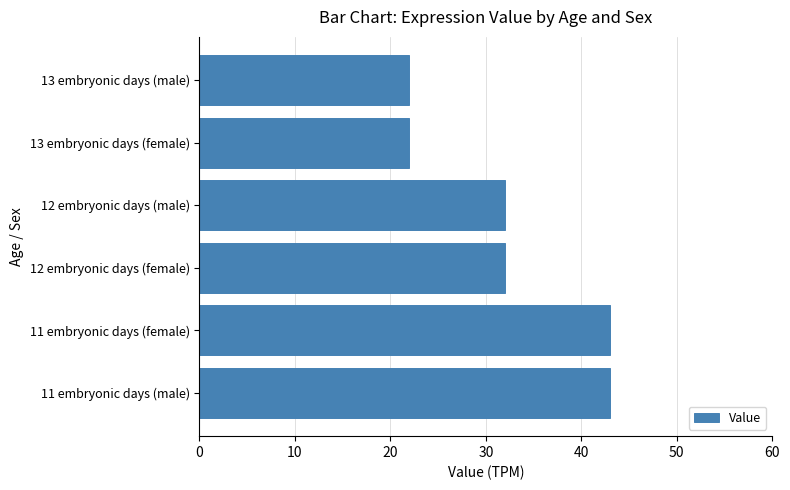

Does the chart contain stacked bars?

No